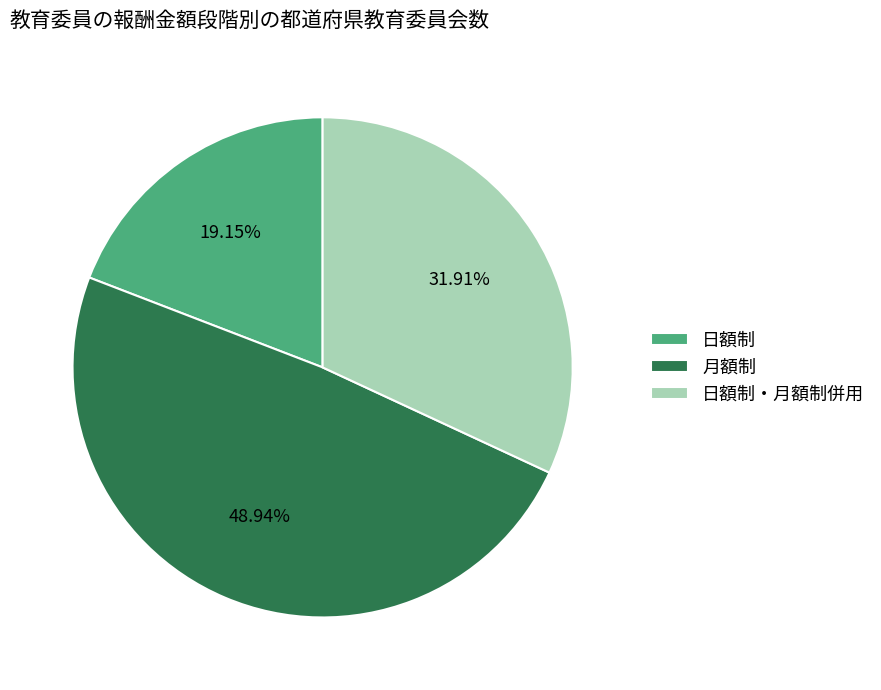

To the nearest percent, what is the difference between the 月額制 and 日額制・月額制併用 slice percentages?

17%